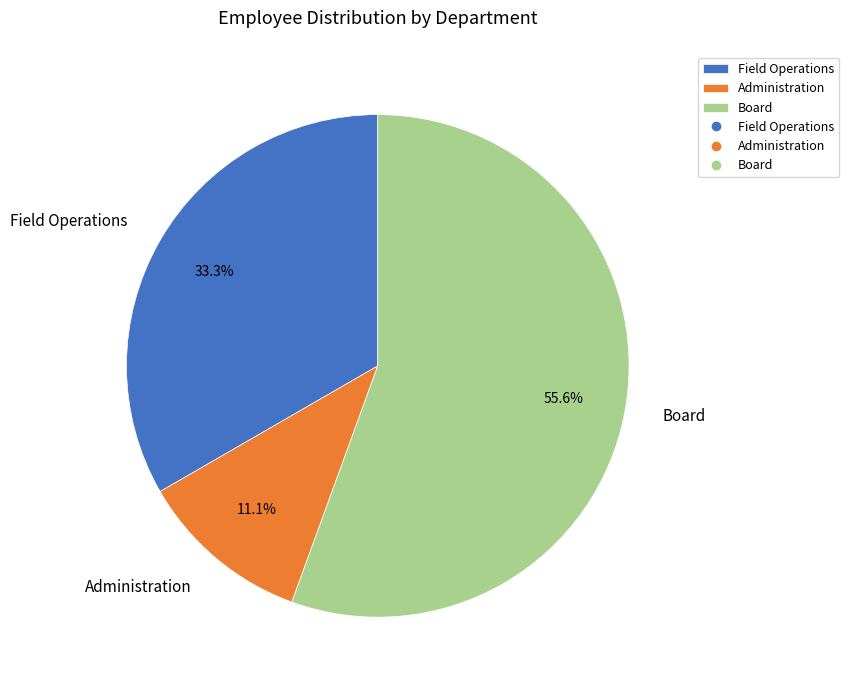

Is it true that Board is 56% of the pie?

True